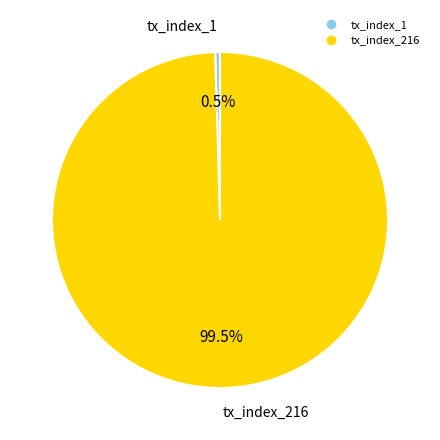

Do tx_index_216 and tx_index_1 together represent more than half of the pie?

Yes